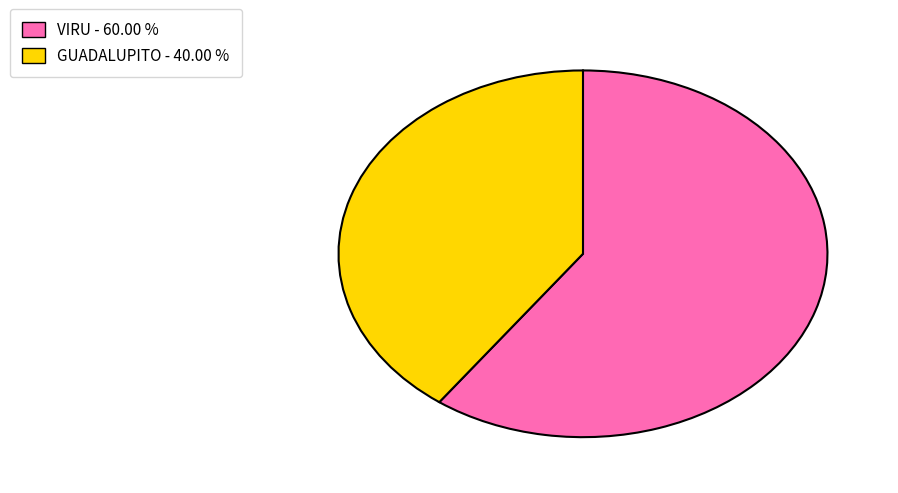

Combined, do VIRU - 60.00 % and GUADALUPITO - 40.00 % account for over 50%?

Yes